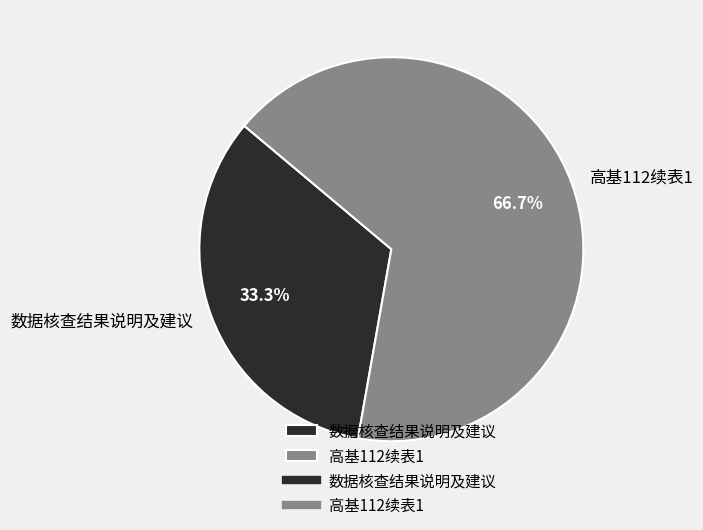

To the nearest percent, what is the combined percentage of 数据核查结果说明及建议 and 高基112续表1?

100%